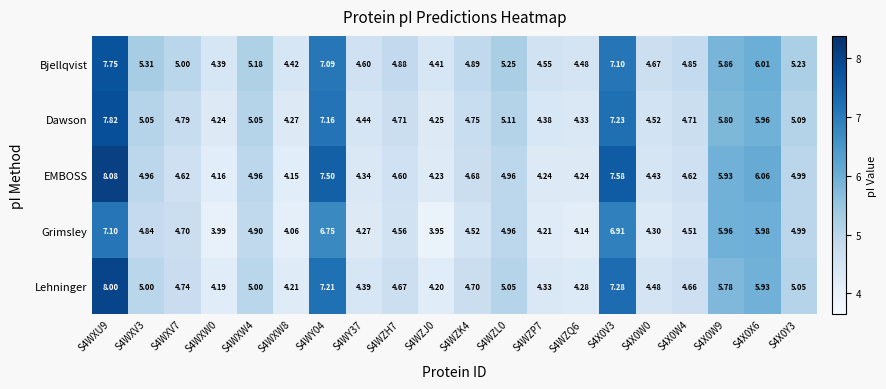

What is the spread (max minus min) of values at S4X0W0?

0.4